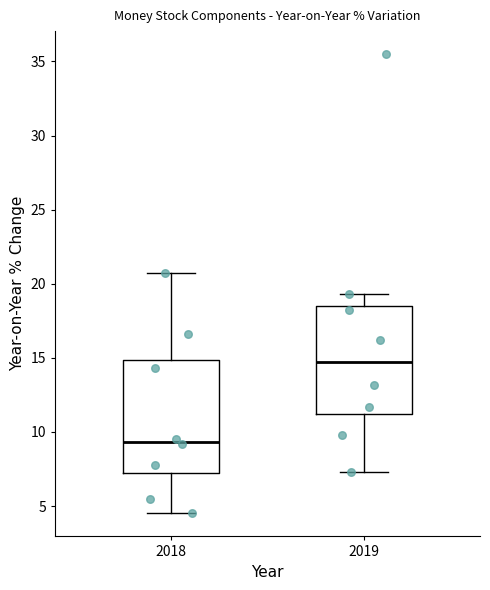

Reading left to right, read every box against the y-axis: the position of its median line, the range the box covers, and the ends of its whiskers. The values are not printed on the chart, so give them approximately, as read against the axis.

2018: median 9.5, box 7.0 to 15.0, whiskers 4.5 to 20.5
2019: median 14.5, box 11.0 to 18.5, whiskers 7.5 to 19.5